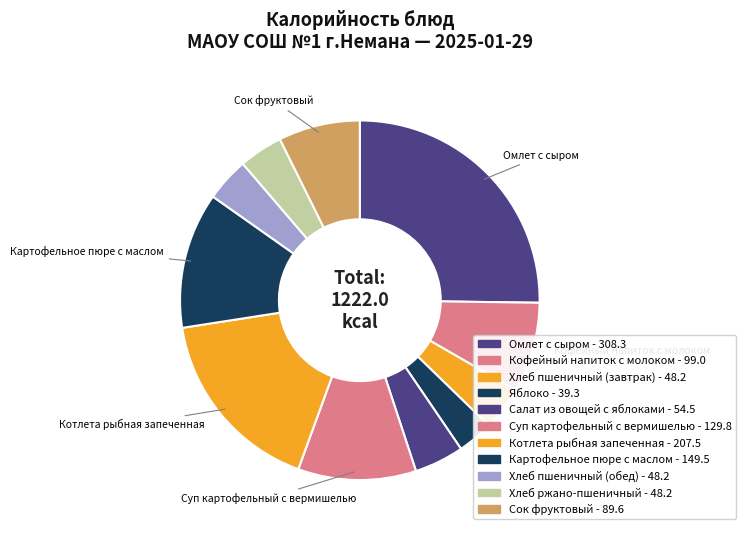

What is the change in value from Салат из овощей с яблоками to Хлеб ржано-пшеничный?

-6.3